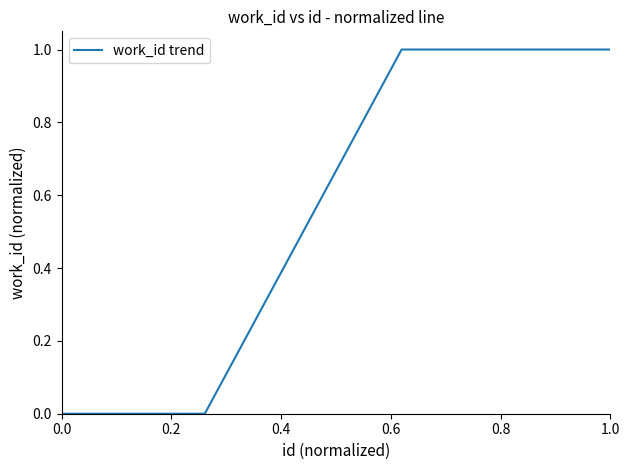

What is the difference between the maximum and minimum values?

1.0